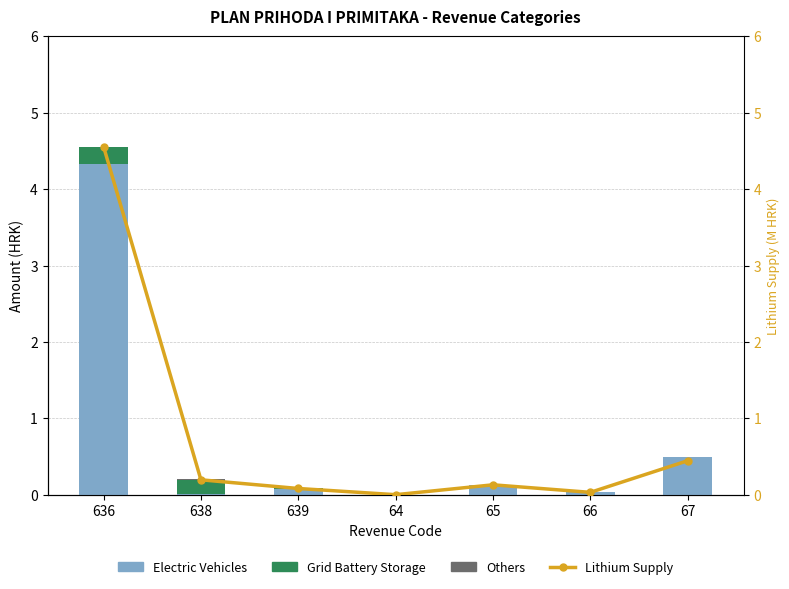

Is the value of Electric Vehicles at 67 greater than the value of Lithium Supply at 638?

Yes